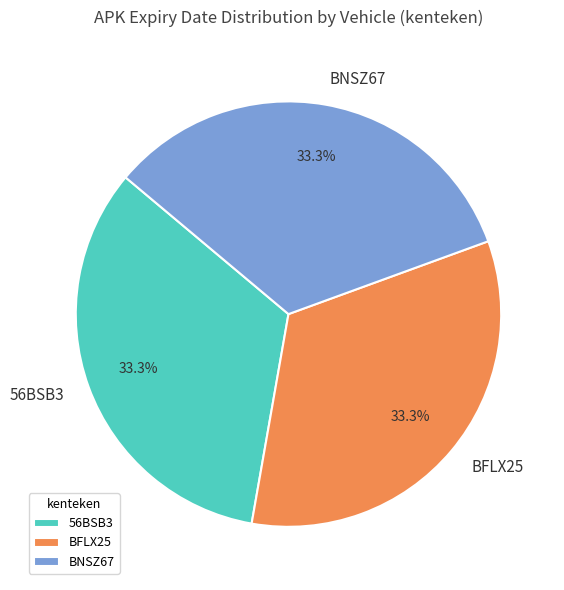

How much of the chart is everything except 56BSB3?

66.7%